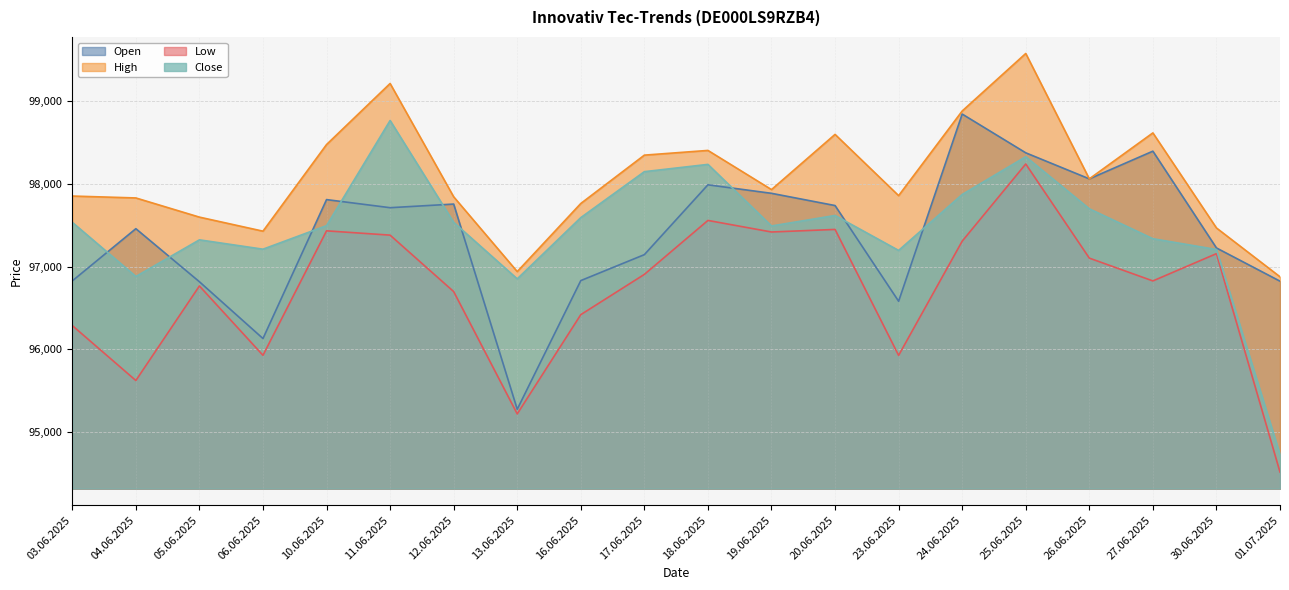

Which category has the highest value in the Open series?

24.06.2025